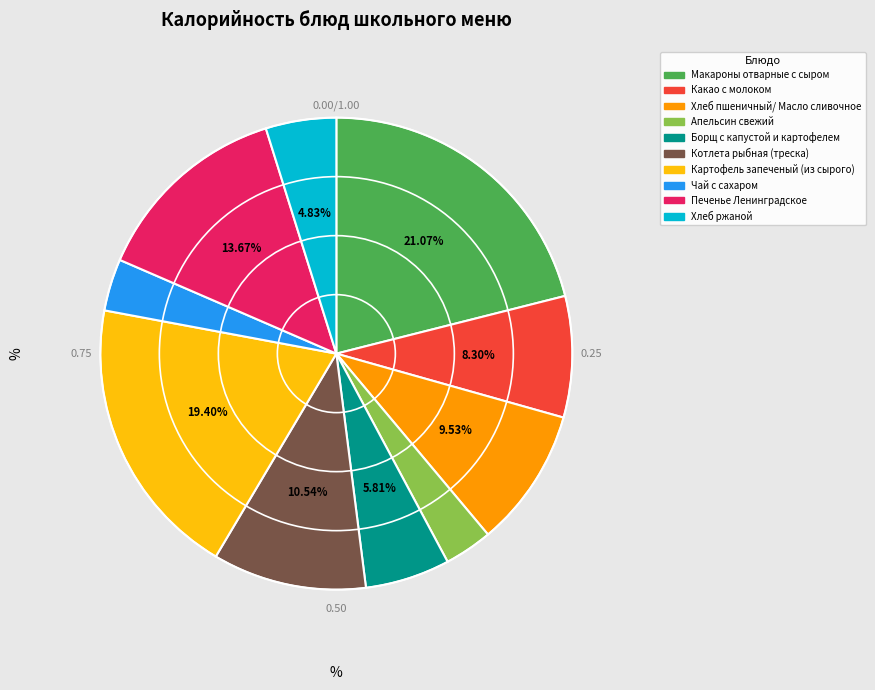

To the nearest percent, what is the difference between the largest and smallest slice percentages?

18%